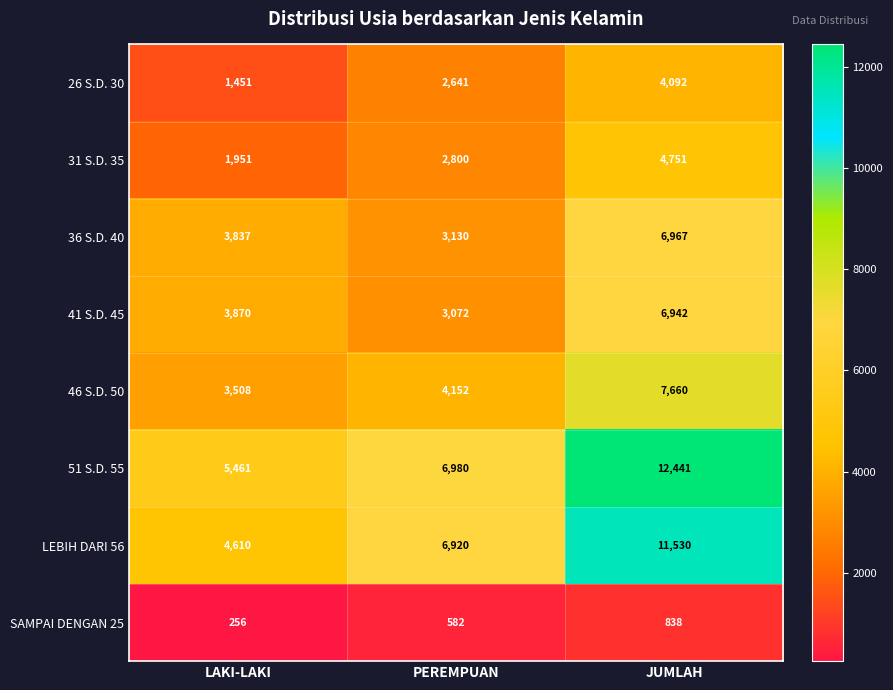

What is the sum of all 46 S.D. 50 values?

15320